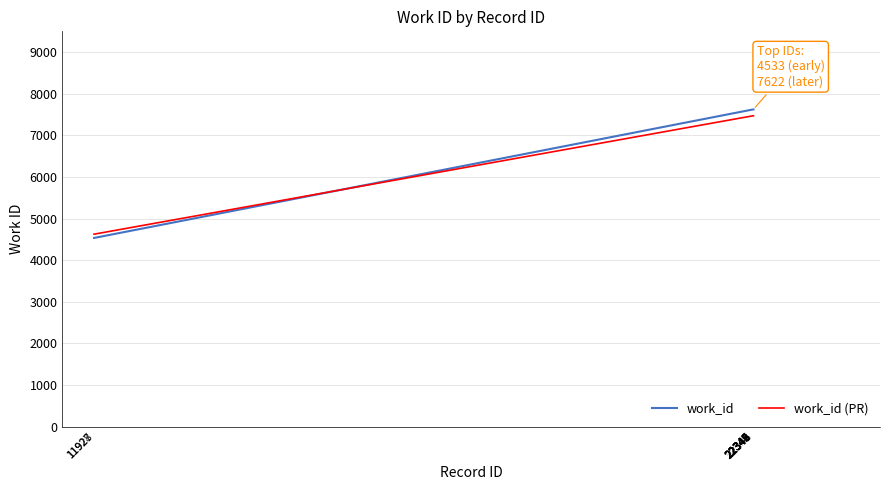

How many series are shown in this chart?

2